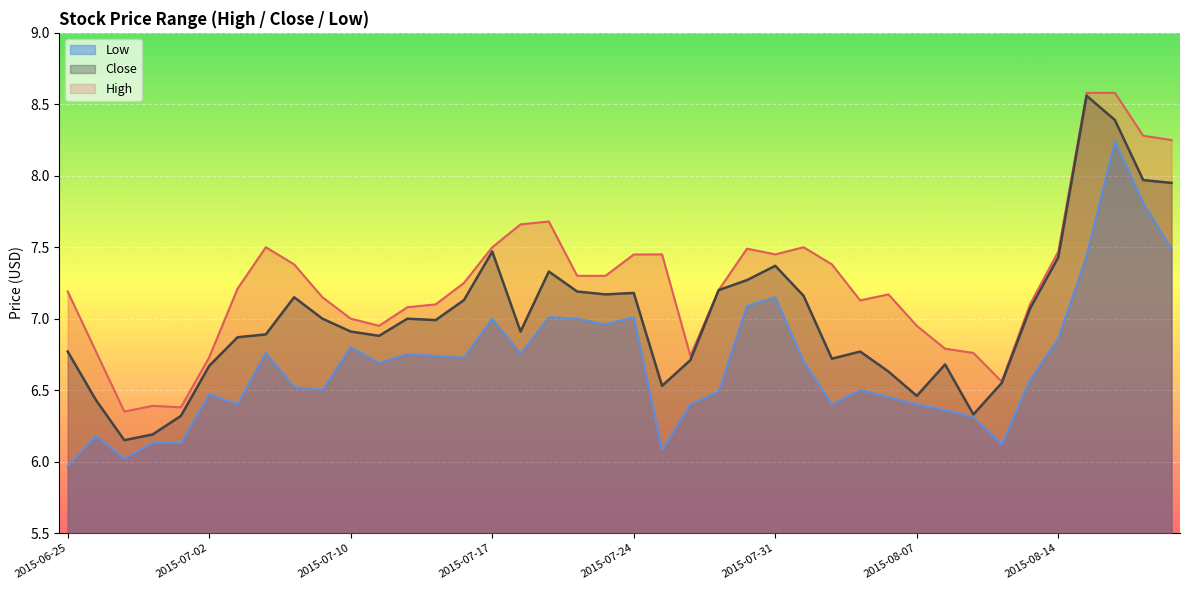

How many categories are shown in the chart?

40